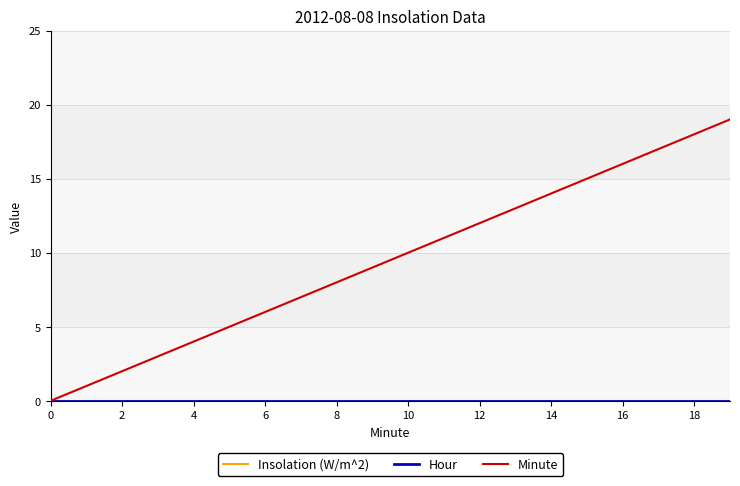

What is the label of the 12th point from the left?

11